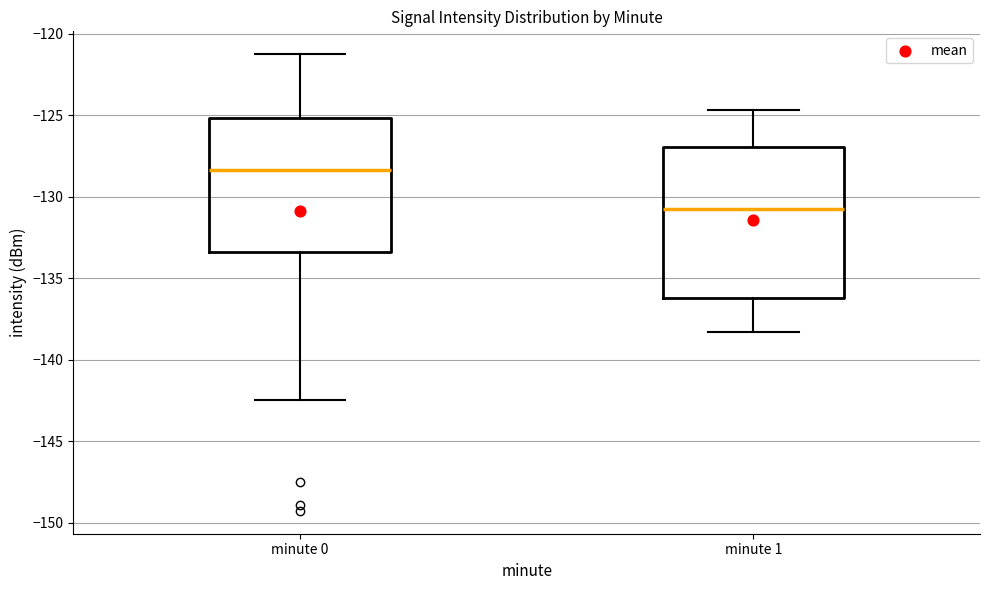

Reading left to right, read every box against the y-axis: the position of its median line, the range the box covers, and the ends of its whiskers. The values are not printed on the chart, so give them approximately, as read against the axis.

minute 0: median -128.5, box -133.5 to -125.0, whiskers -142.5 to -121.5
minute 1: median -131.0, box -136.0 to -127.0, whiskers -138.5 to -124.5